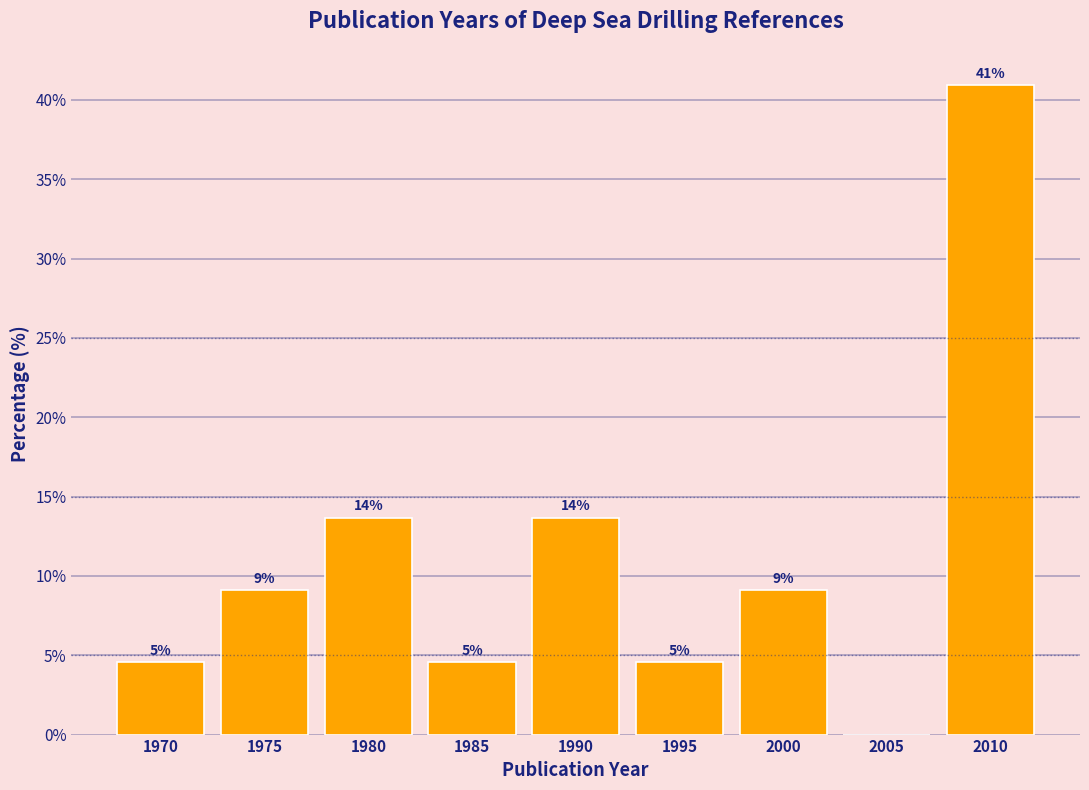

Are the bars horizontal?

No